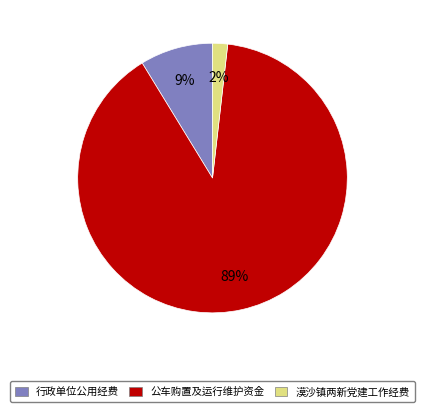

To the nearest percent, what percentage of the pie is 漠沙镇两新党建工作经费?

2%